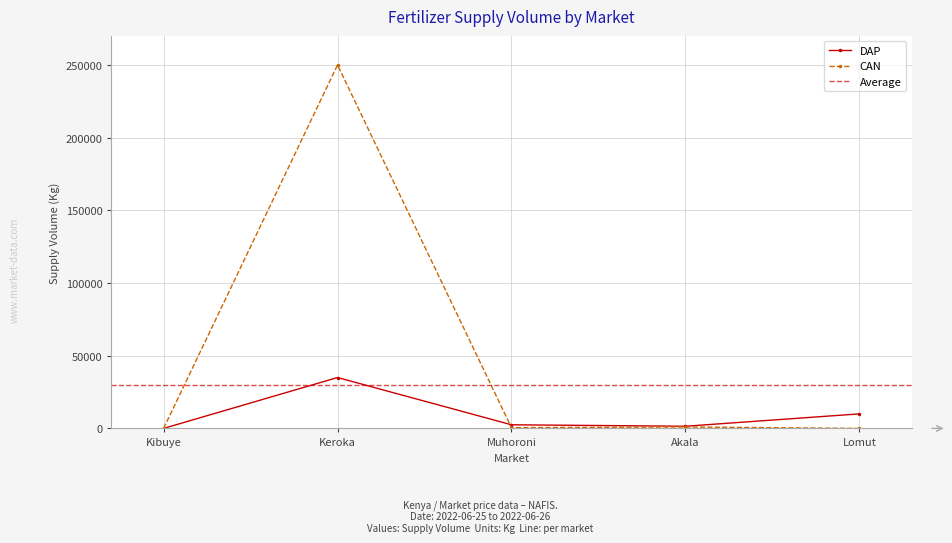

Is this an area chart (filled region under the line)?

No